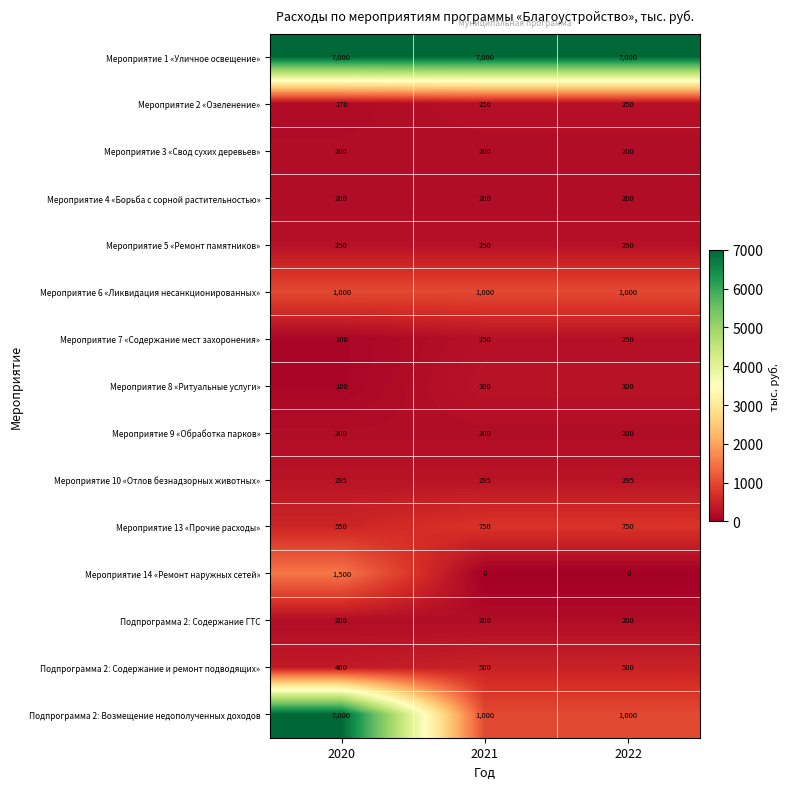

What is the difference between the highest and lowest values at 2021?

7000